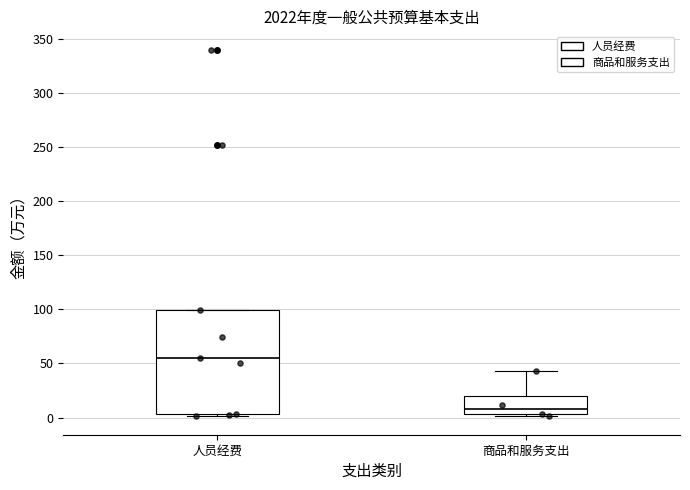

Reading left to right, transcribe this box plot: for each box, give where its median line is, the range the box spans, and where its two whiskers end, as read against the y-axis. The values are not printed on the chart, so give them approximately, as read against the axis.

人员经费: median 55, box 5 to 100, whiskers 0 to 100
商品和服务支出: median 10, box 5 to 20, whiskers 0 to 45